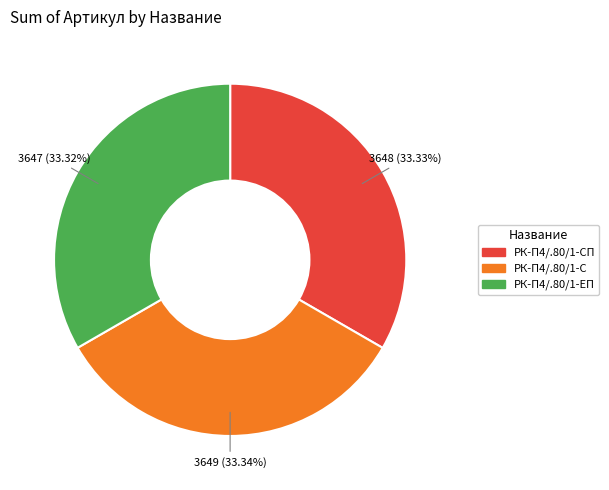

Does any single category account for the majority?

No